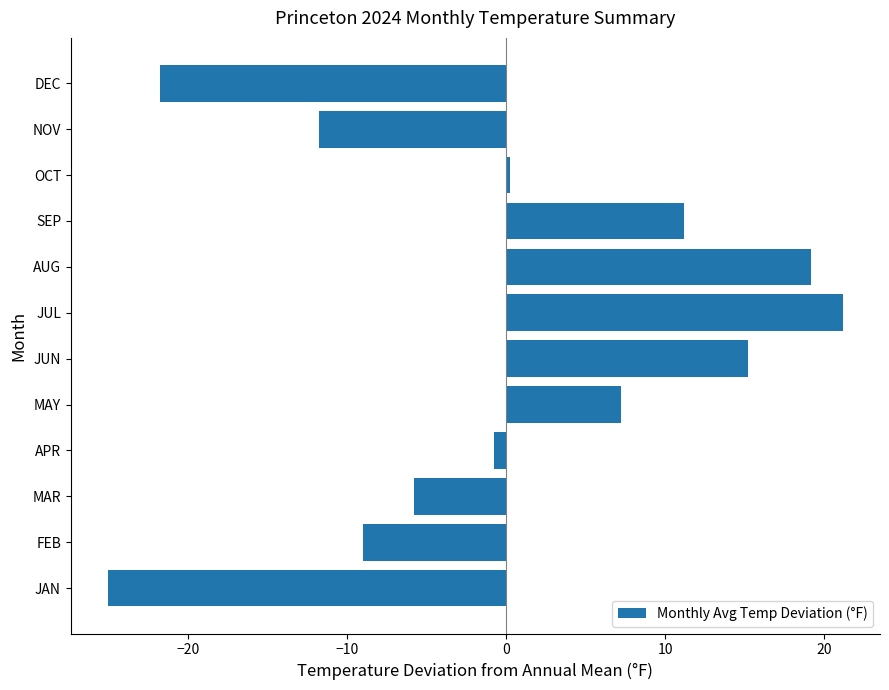

What is the greatest value displayed?

21.2